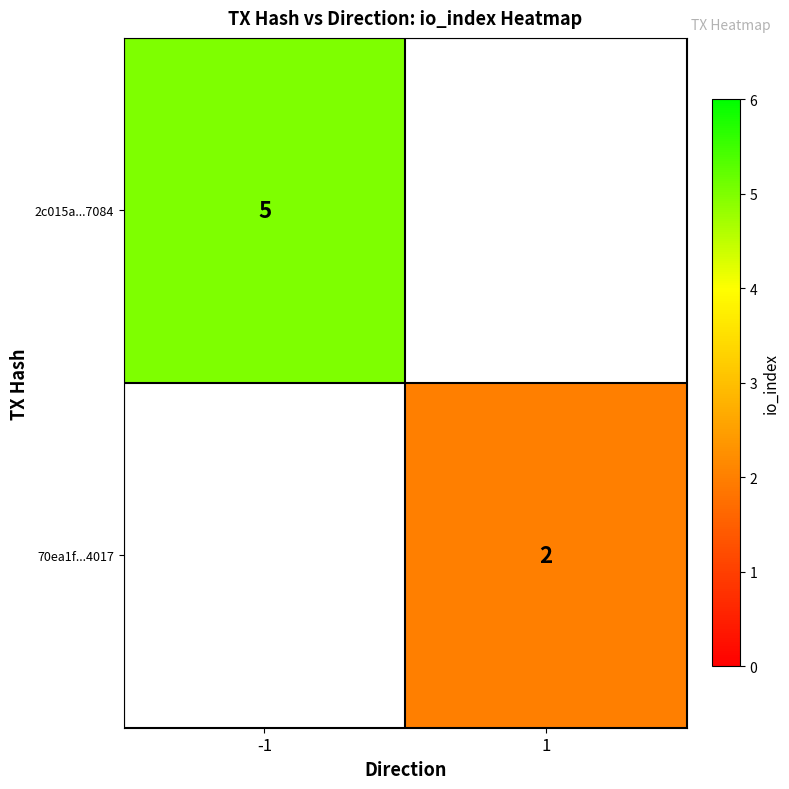

At which category does the chart reach its minimum across all series?

1